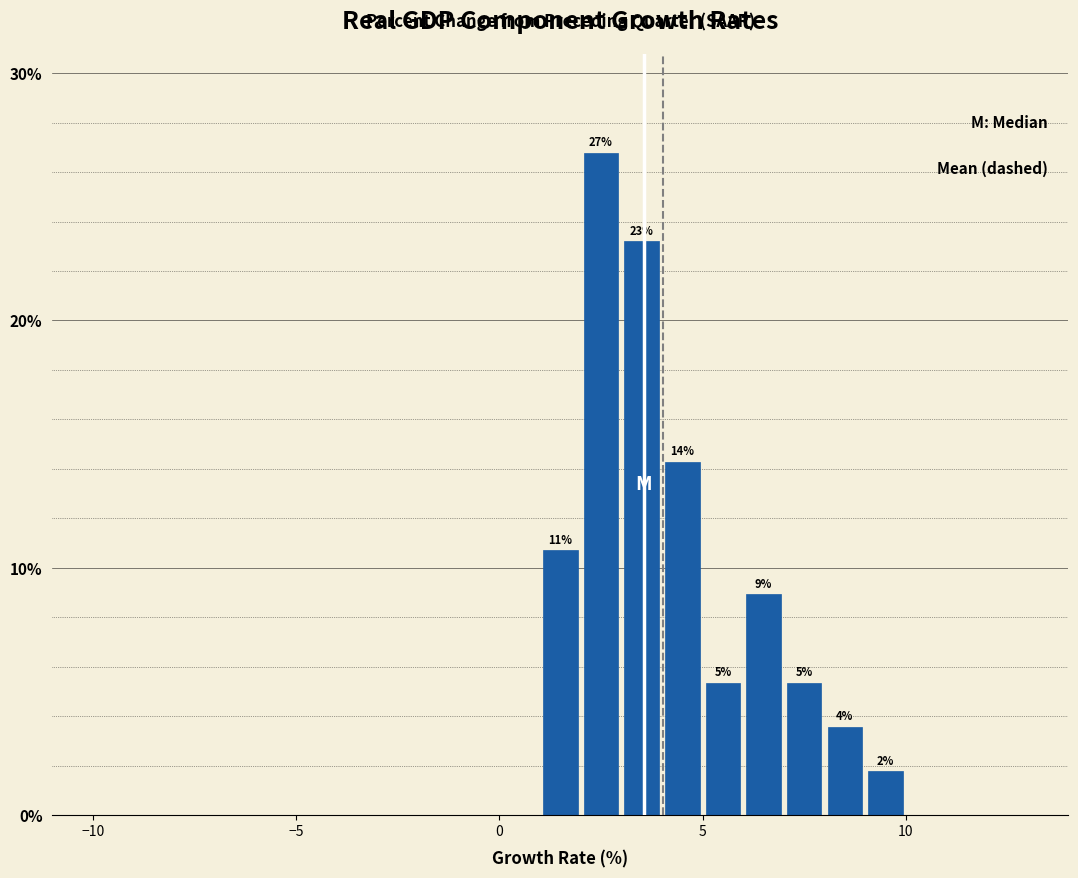

Around what value on the x-axis is the tallest bar? Give the approximate position of its centre, as read against the axis.

2.5